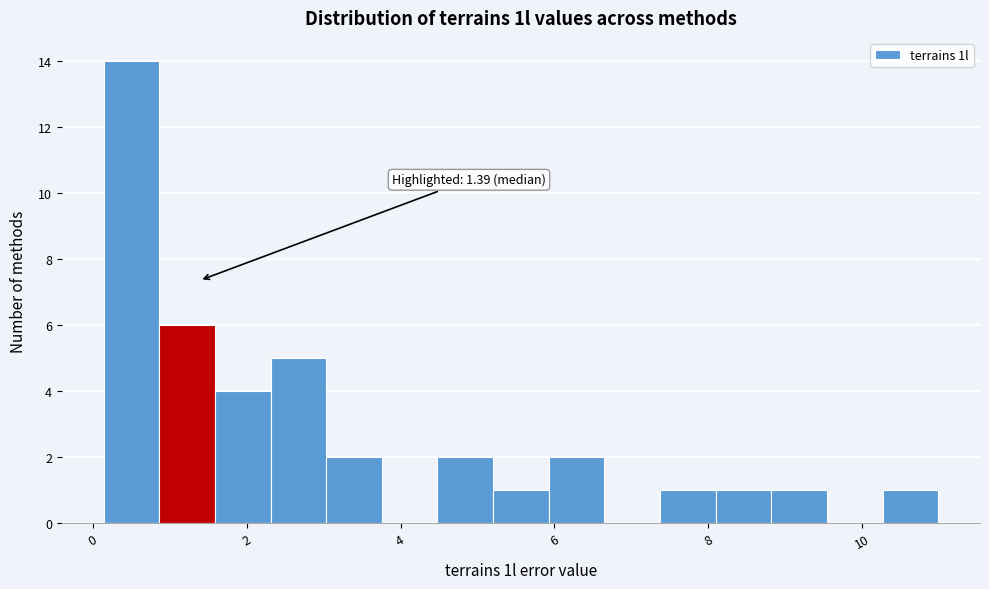

Around what value on the x-axis is the tallest bar? Give the approximate position of its centre, as read against the axis.

0.6